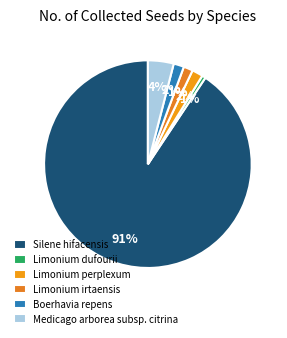

Combined, what portion of the pie is Boerhavia repens and Limonium irtaensis?

3.1%